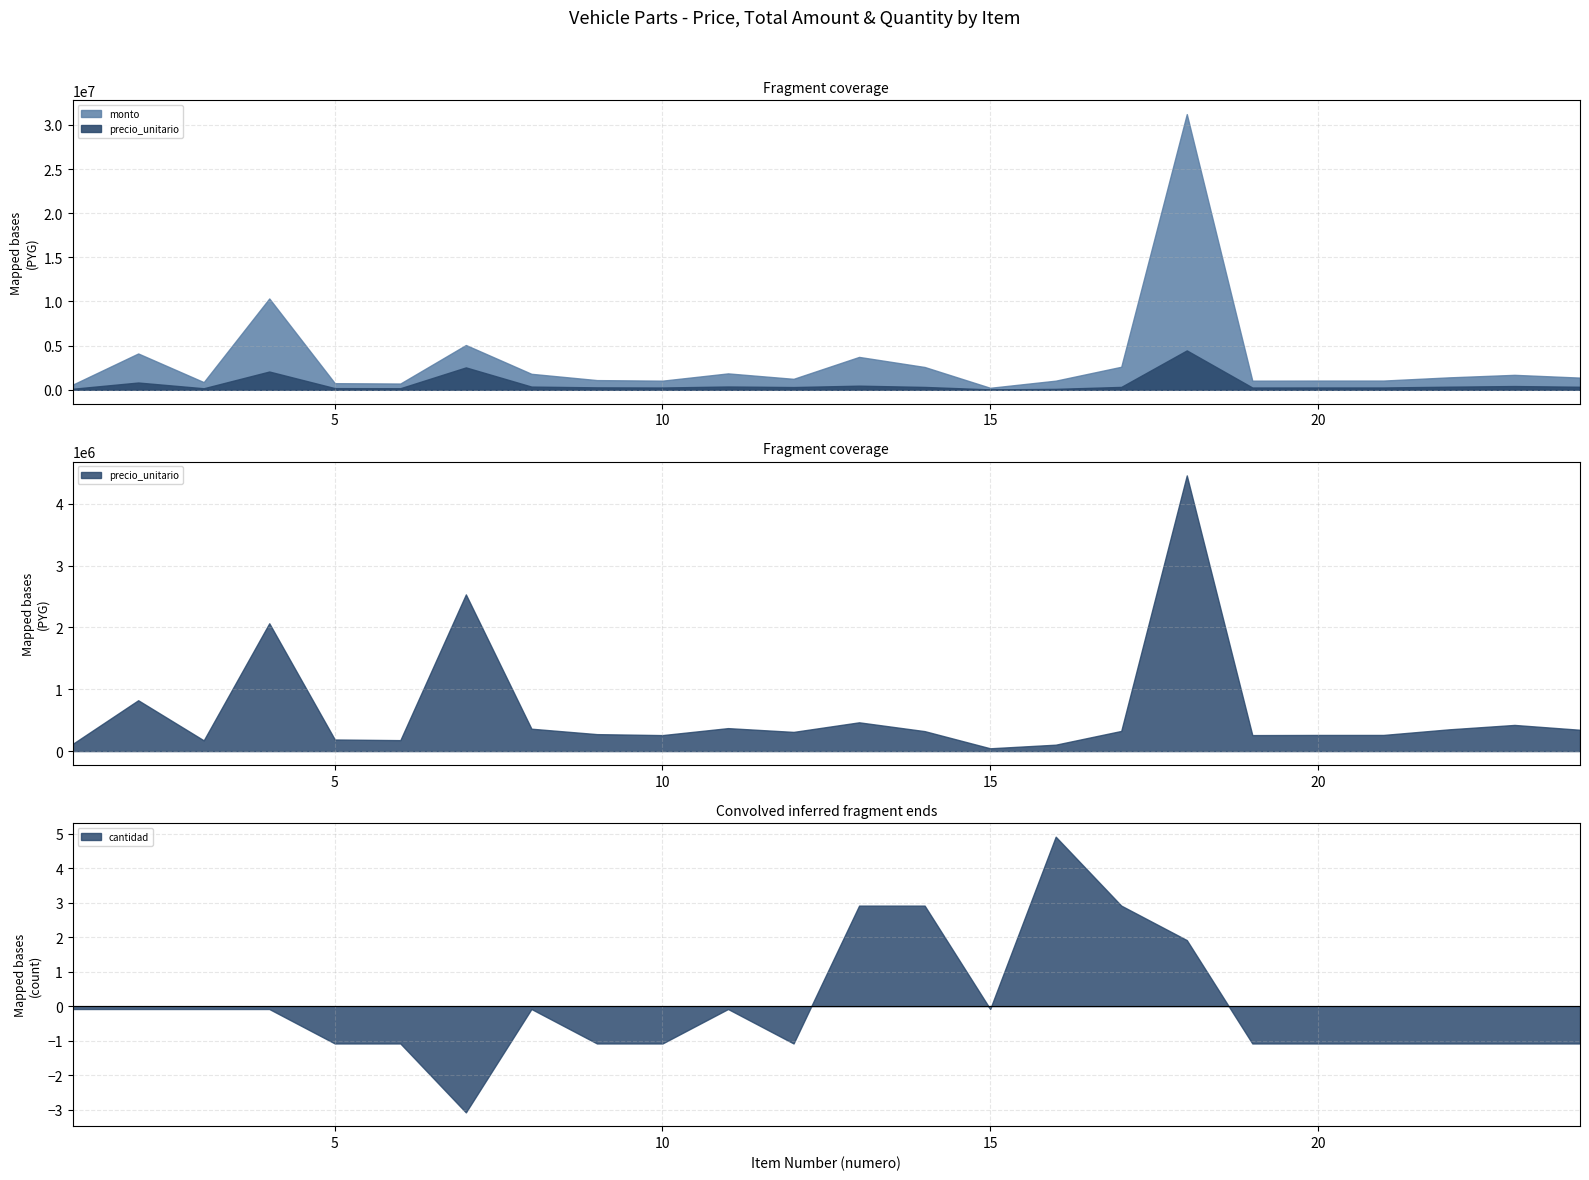

How many lines are shown in the chart?

3